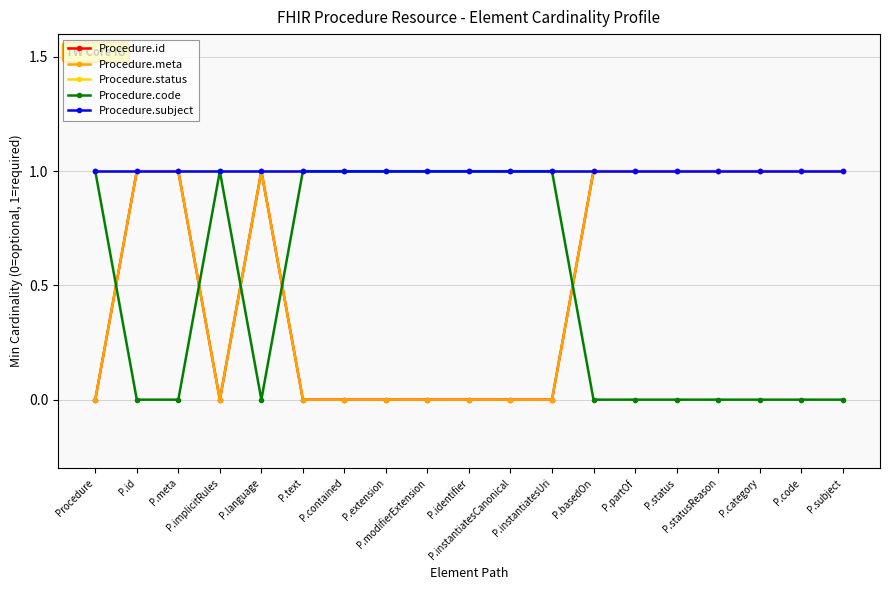

Does the chart have visible grid lines?

Yes